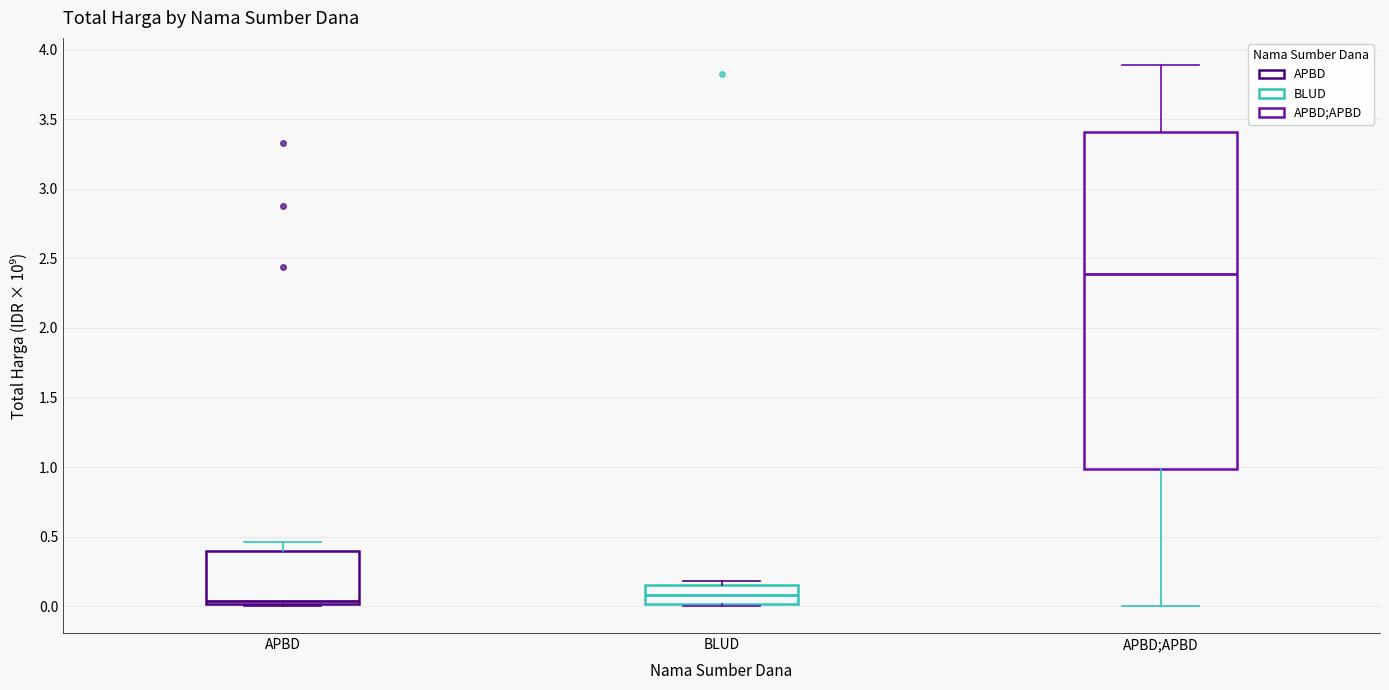

Comparing the boxes themselves (not the whiskers), which one is the tallest?

APBD;APBD